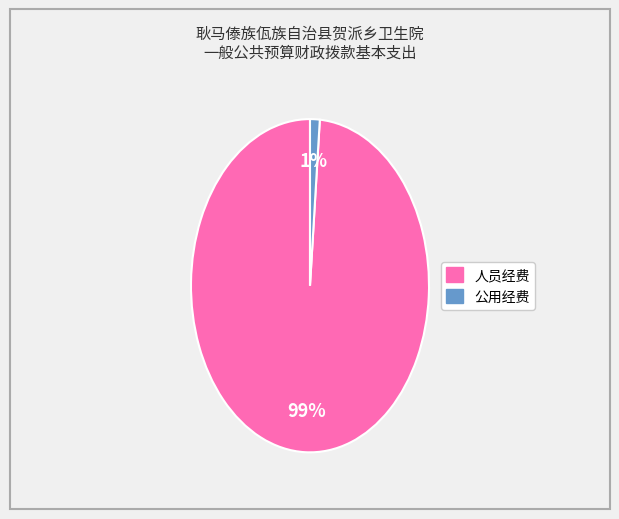

What is the smallest slice in the pie chart?

公用经费